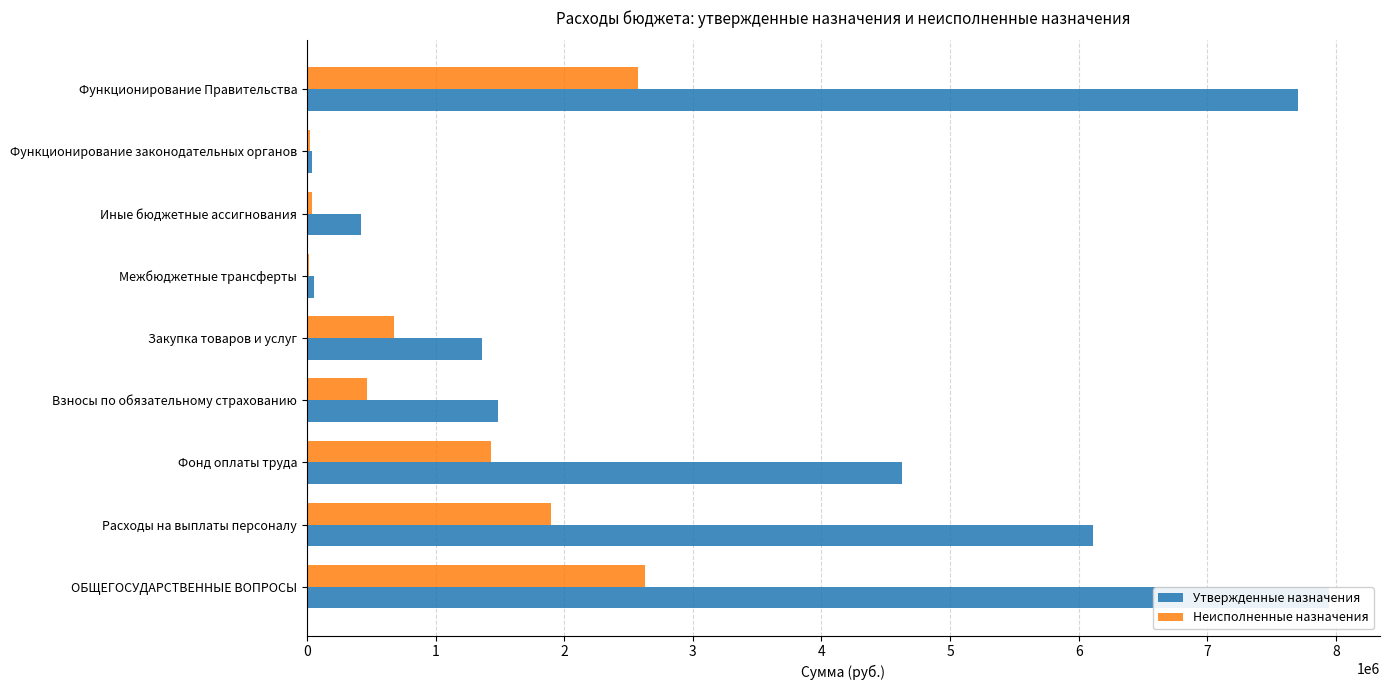

Rank the categories by Неисполненные назначения value from highest to lowest.

ОБЩЕГОСУДАРСТВЕННЫЕ ВОПРОСЫ, Функционирование Правительства, Расходы на выплаты персоналу, Фонд оплаты труда, Закупка товаров и услуг, Взносы по обязательному страхованию, Иные бюджетные ассигнования, Функционирование законодательных органов, Межбюджетные трансферты